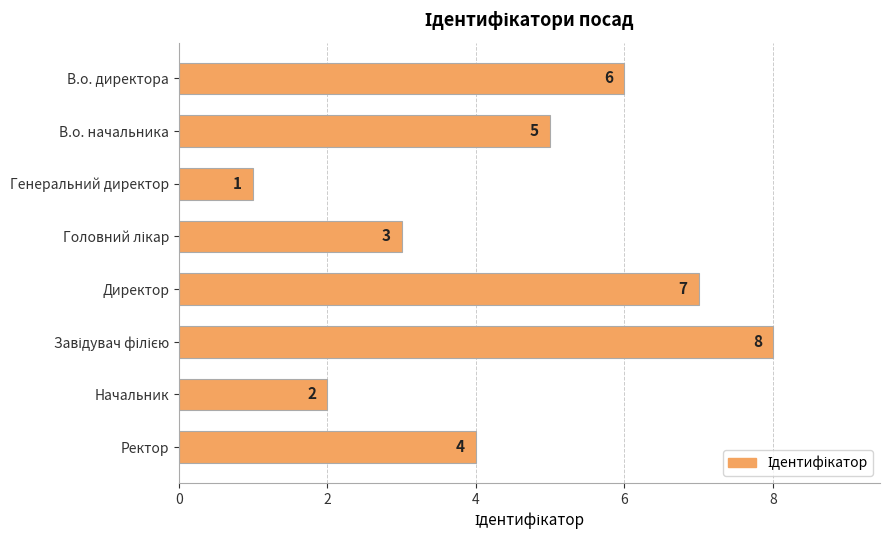

How many values are between 3 and 7?

5